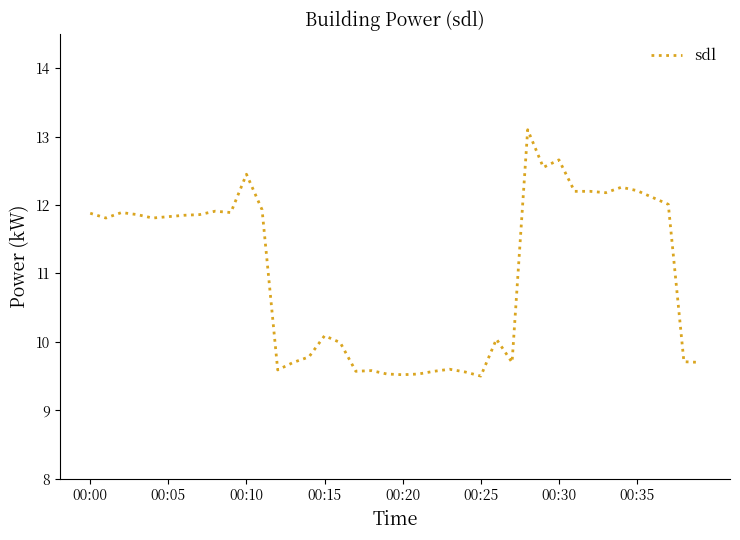

What is the difference between the maximum and minimum values?

3.6